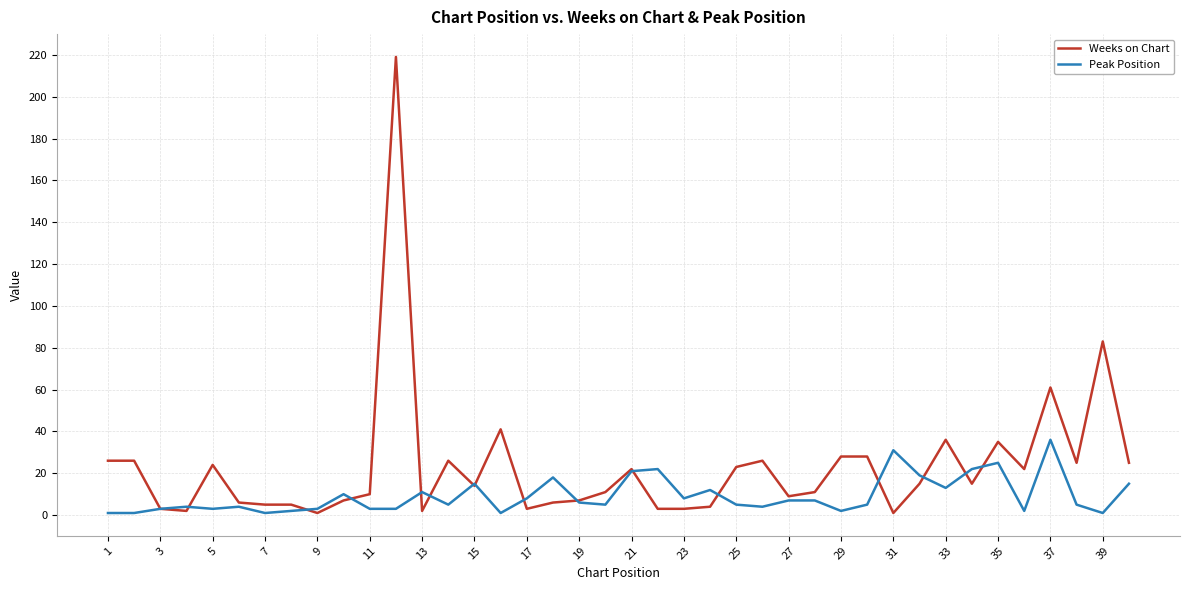

Which series has the largest total across all categories?

Weeks on Chart